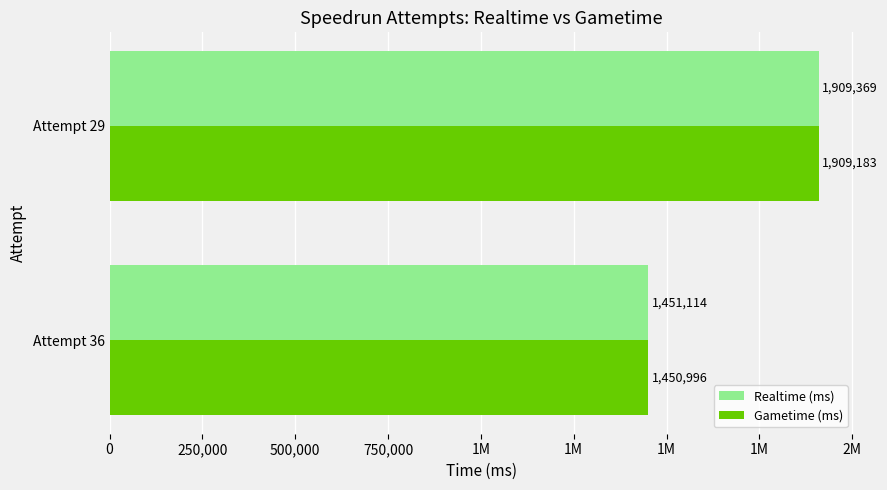

Reading left to right, list all the values displayed in this chart.

Realtime (ms): 1451114	1909369
Gametime (ms): 1450996	1909183